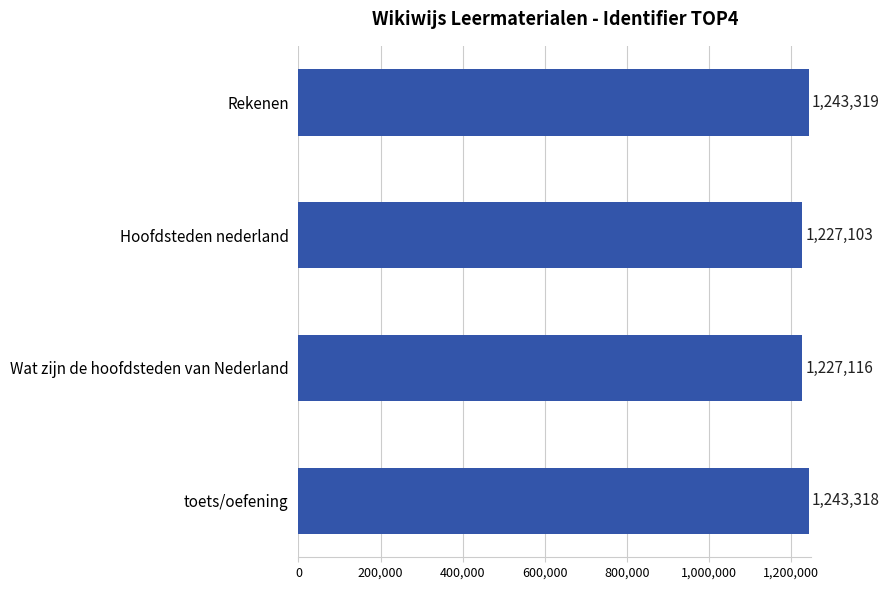

Rank the categories by value from highest to lowest.

Rekenen, toets/oefening, Wat zijn de hoofdsteden van Nederland, Hoofdsteden nederland